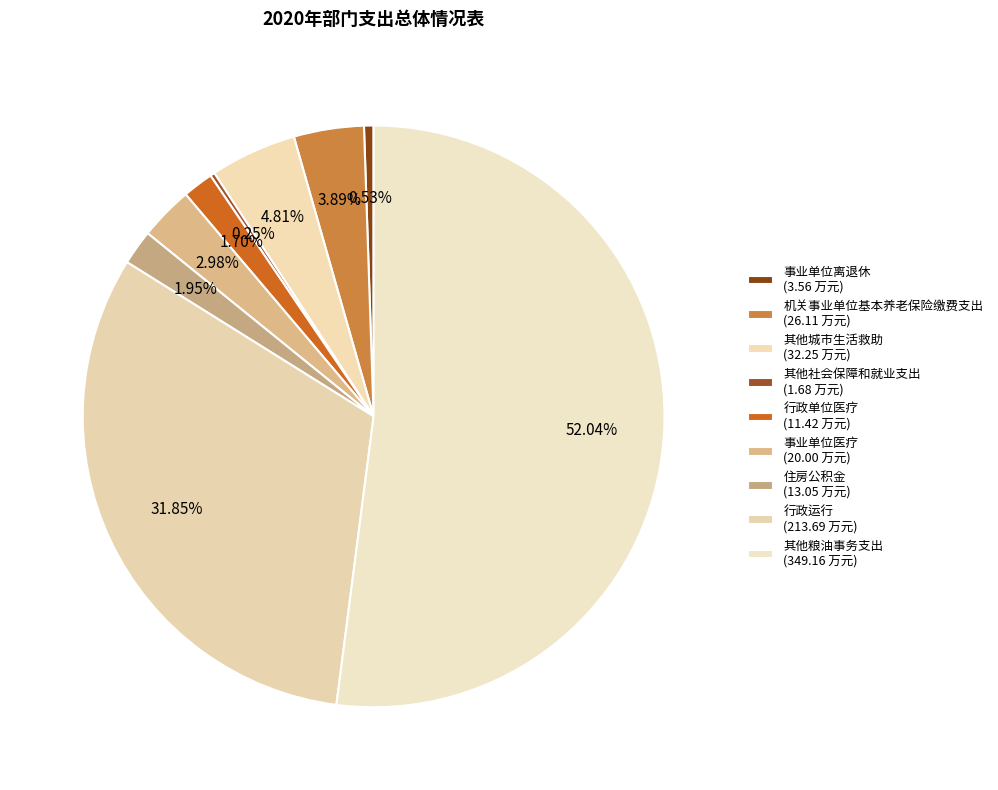

How many slices are in this pie chart?

9